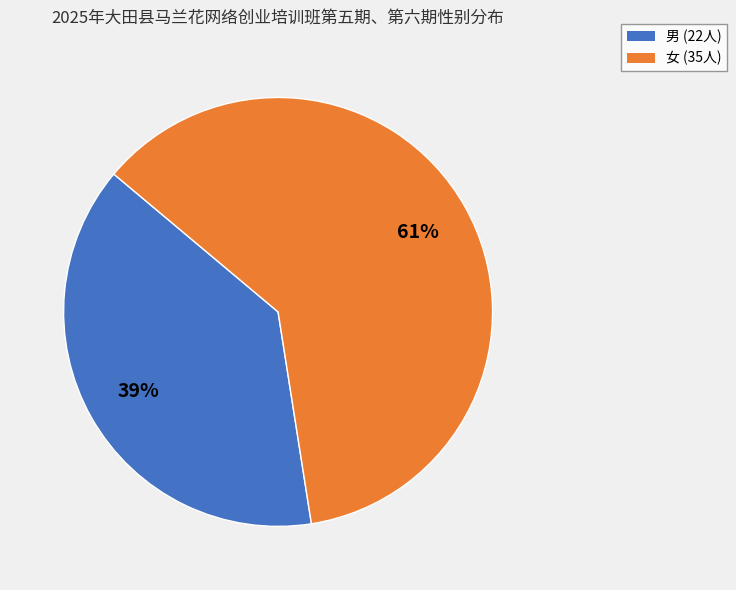

To the nearest percent, what portion does 女 represent?

61%